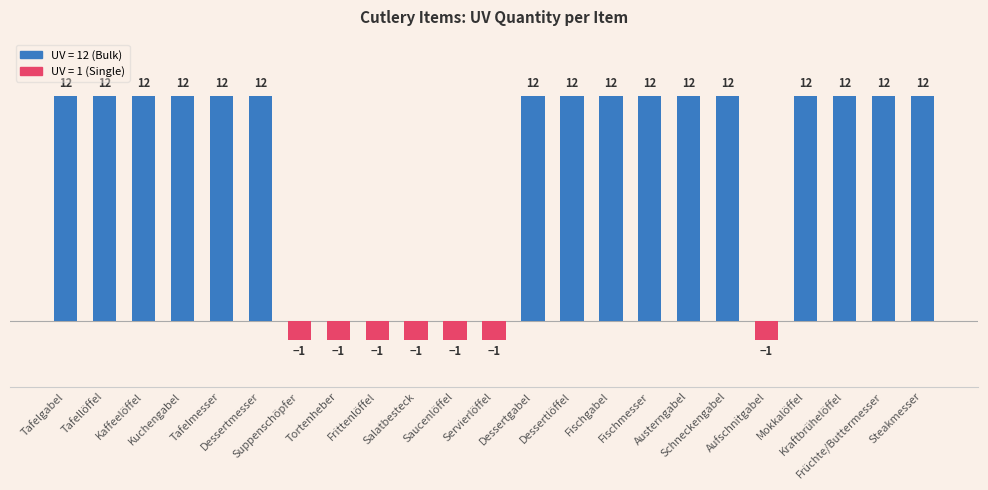

Approximately how many times larger is the value at Austerngabel compared to Steakmesser?

1.0